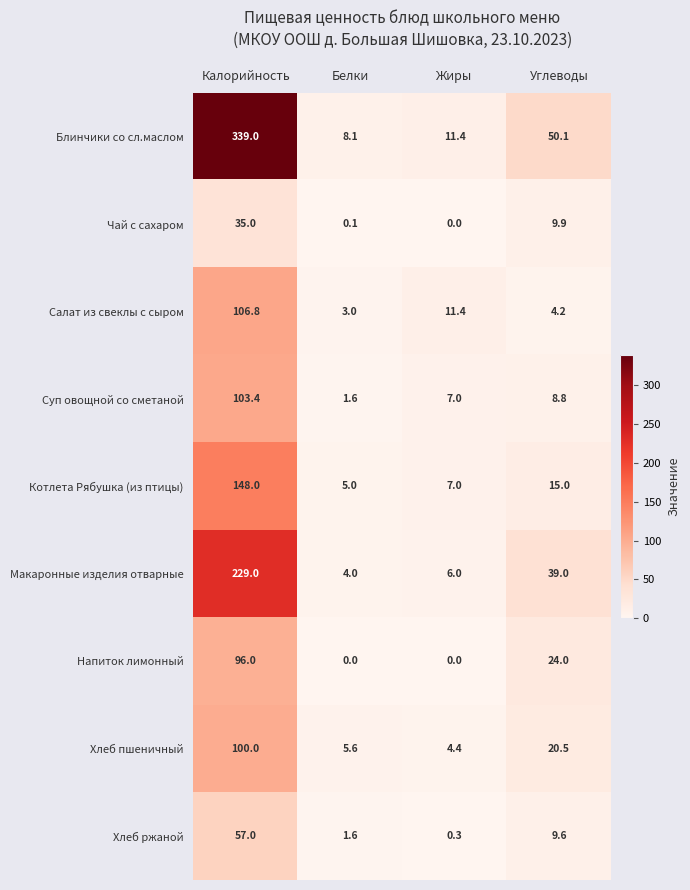

Between Калорийность and Жиры, which series saw the biggest shift?

Блинчики со сл.маслом